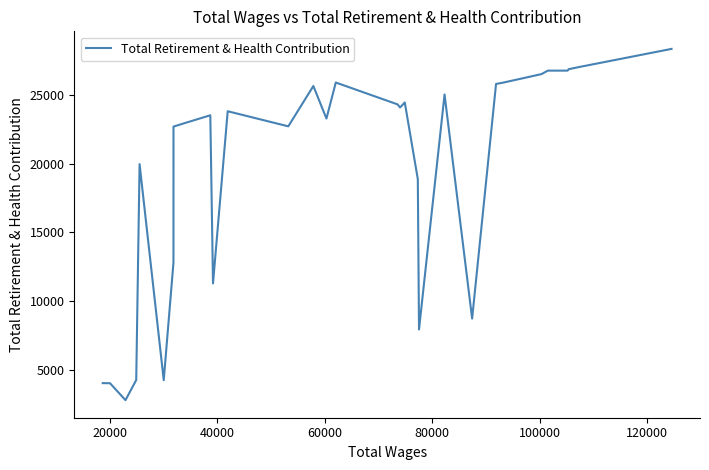

What is the smallest value displayed?

2806